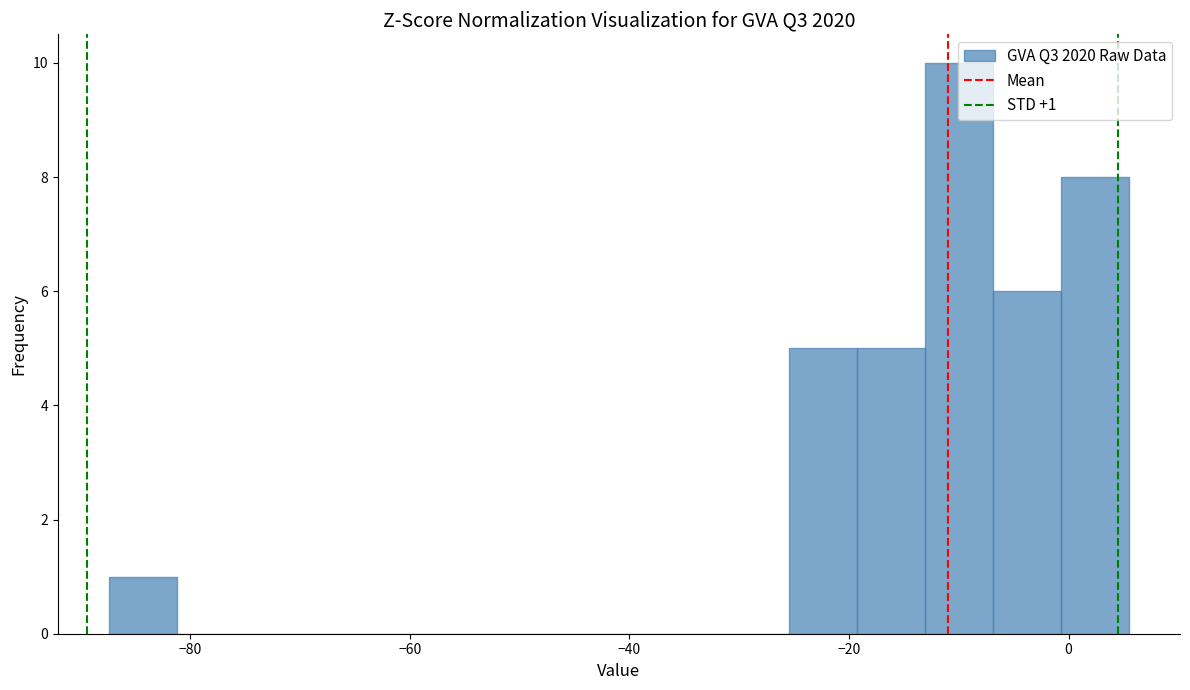

Around what value on the x-axis is the tallest bar? Give the approximate position of its centre, as read against the axis.

-10